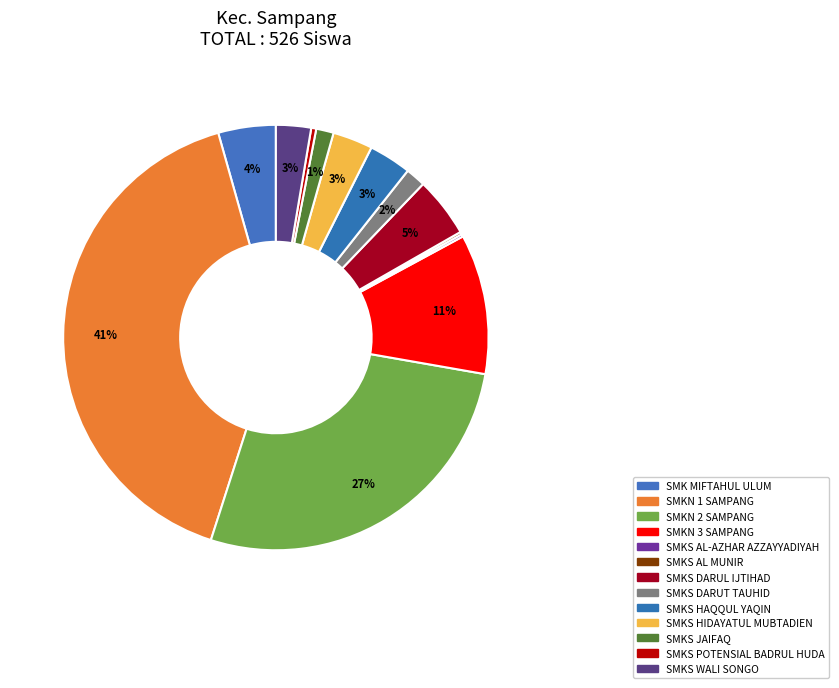

What is the smallest slice in the pie chart?

SMKS AL-AZHAR AZZAYYADIYAH